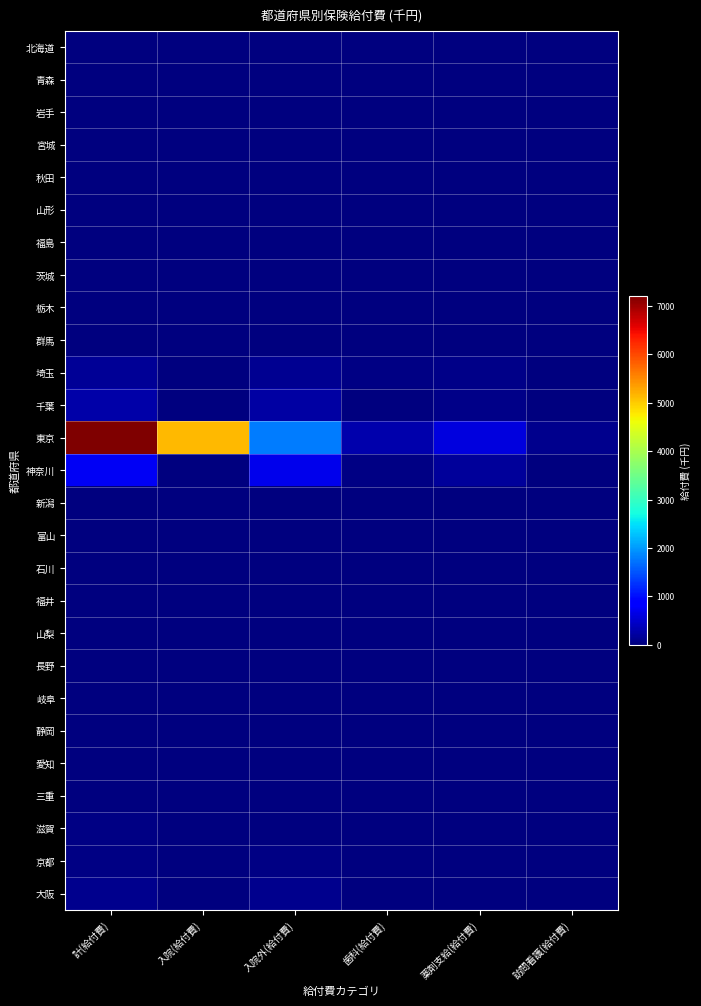

Rank the series by their maximum value, from lowest to highest.

青森, 岩手, 宮城, 秋田, 山形, 福島, 栃木, 群馬, 新潟, 富山, 石川, 福井, 山梨, 長野, 岐阜, 愛知, 三重, 静岡, 茨城, 北海道, 京都, 滋賀, 大阪, 埼玉, 千葉, 神奈川, 東京